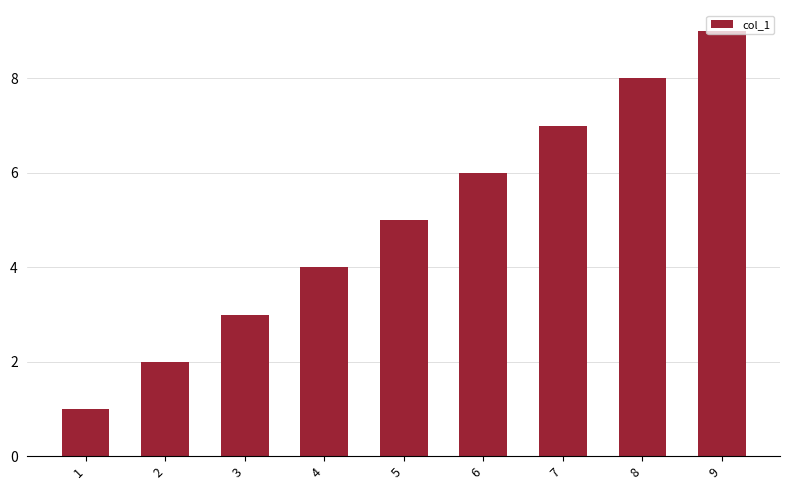

What is the smallest value displayed?

1